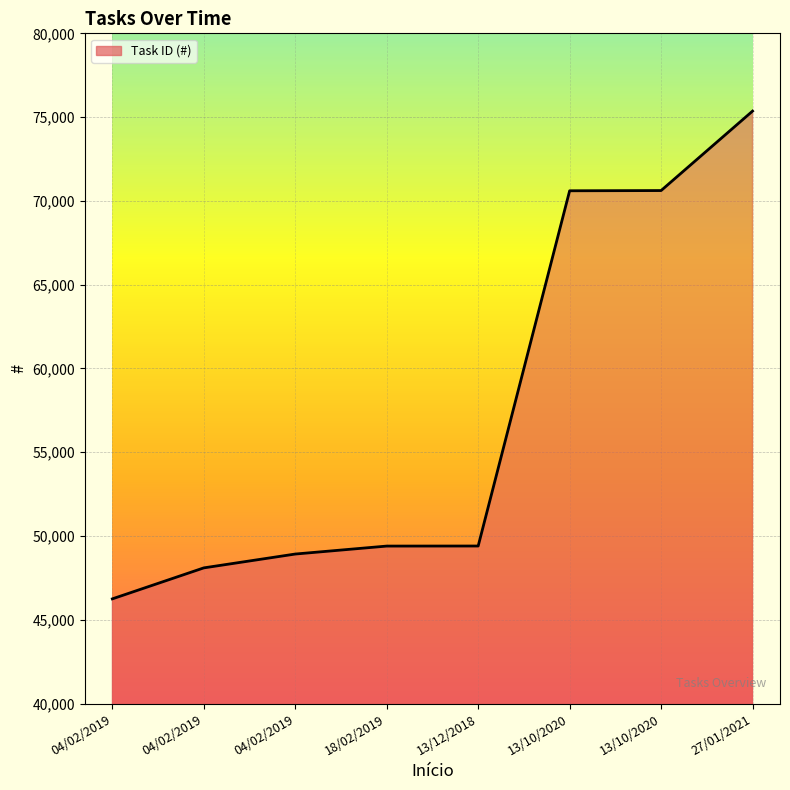

How many lines are shown in the chart?

1